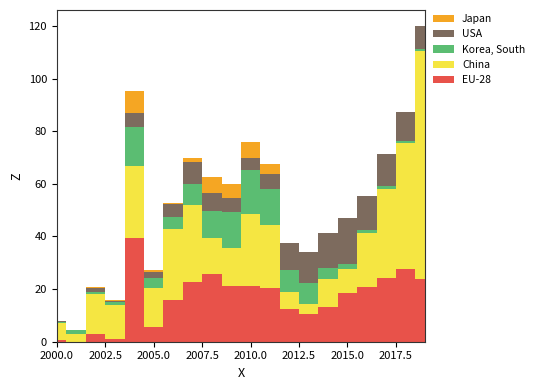

Reading left to right, what are all the values shown in this chart?

EU-28: 0.6	0.0	2.8	0.9	39.4	5.5	16.0	22.8	25.6	21.2	21.3	20.4	12.3	10.5	13.2	18.5	20.8	24.4	27.6	23.7
China: 6.7	3.0	15.3	12.9	27.3	15.1	26.9	29.1	14.0	14.5	27.3	24.0	6.4	4.0	10.7	9.1	20.4	33.6	48.0	86.8
Korea, South: 0.2	1.2	0.9	1.2	15.1	3.8	4.6	7.8	10.2	13.8	16.7	13.8	8.6	7.7	3.9	2.0	1.4	1.3	0.6	0.7
USA: 0.2	0.0	1.2	0.3	5.3	2.0	4.8	8.4	6.6	5.2	4.7	5.4	10.2	12.0	13.4	17.5	12.7	12.1	11.1	8.8
Japan: 0.0	0.1	0.7	0.6	8.4	0.9	0.6	1.6	6.2	5.4	6.1	4.1	0.0	0.0	0.0	0.0	0.0	0.0	0.0	0.0